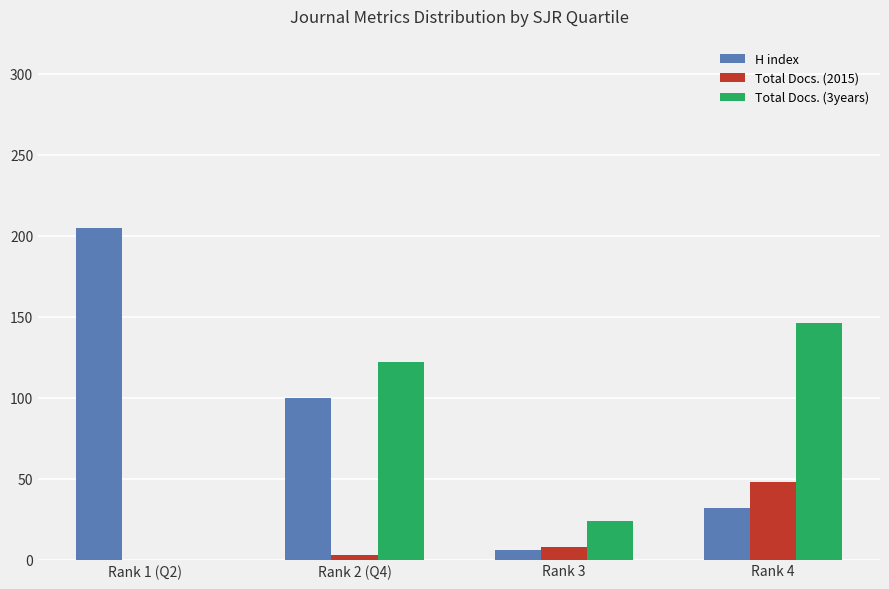

Is the value of Total Docs. (2015) at Rank 4 greater than the value of Total Docs. (3years) at Rank 2 (Q4)?

No